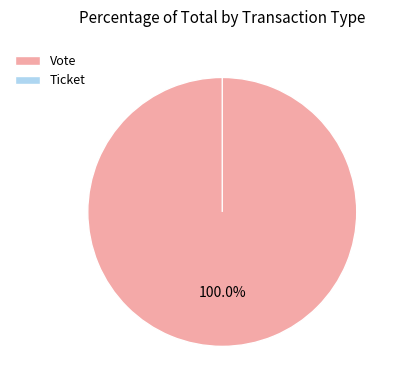

To the nearest percent, what is the difference between the Vote and Ticket slice percentages?

100%